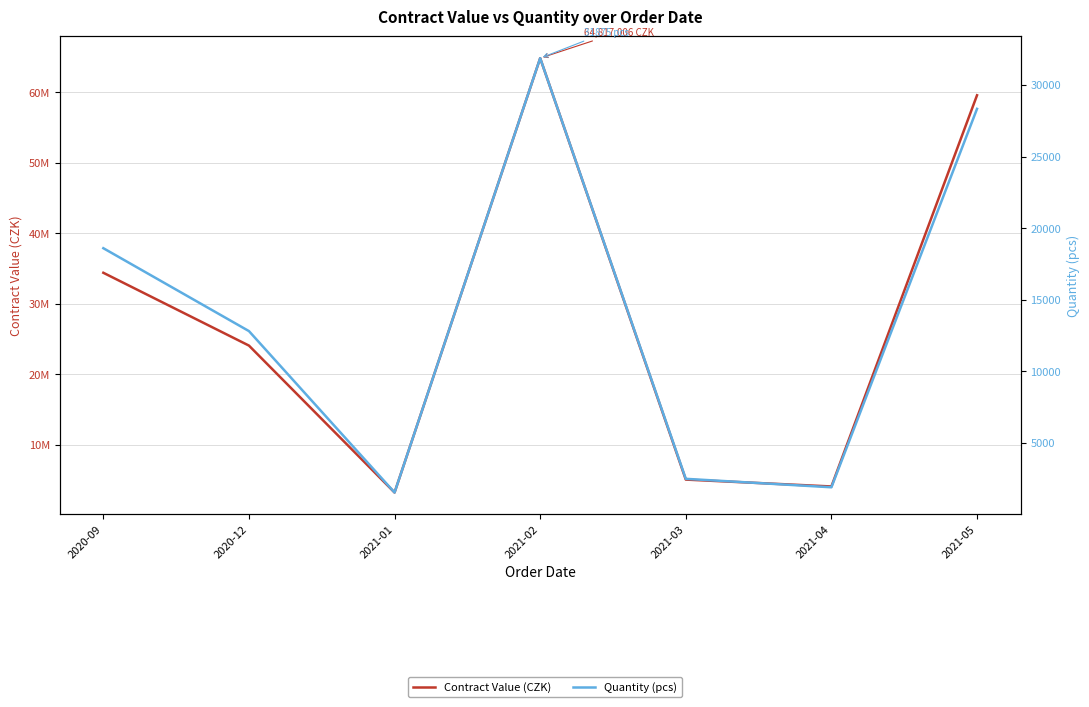

Which has a higher value, 2021-02 or 2021-05?

2021-02